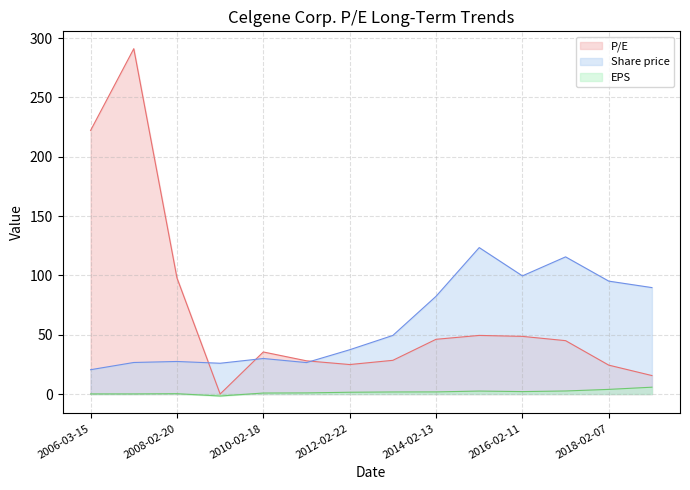

Reading right to left, what are all the values shown in this chart?

P/E: 15.6	24.4	45.0	48.6	49.4	46.1	28.4	24.9	28.0	35.5	0.0	97.9	291.1	222.2
Share price: 89.7	95.2	115.6	99.6	123.4	82.4	49.4	37.3	26.5	29.9	25.9	27.4	26.6	20.5
EPS: 5.8	3.9	2.6	2.0	2.5	1.8	1.7	1.5	0.9	0.8	-1.7	0.3	0.1	0.1